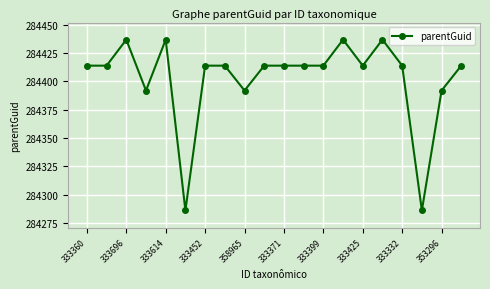

How many distinct data groups are displayed?

1